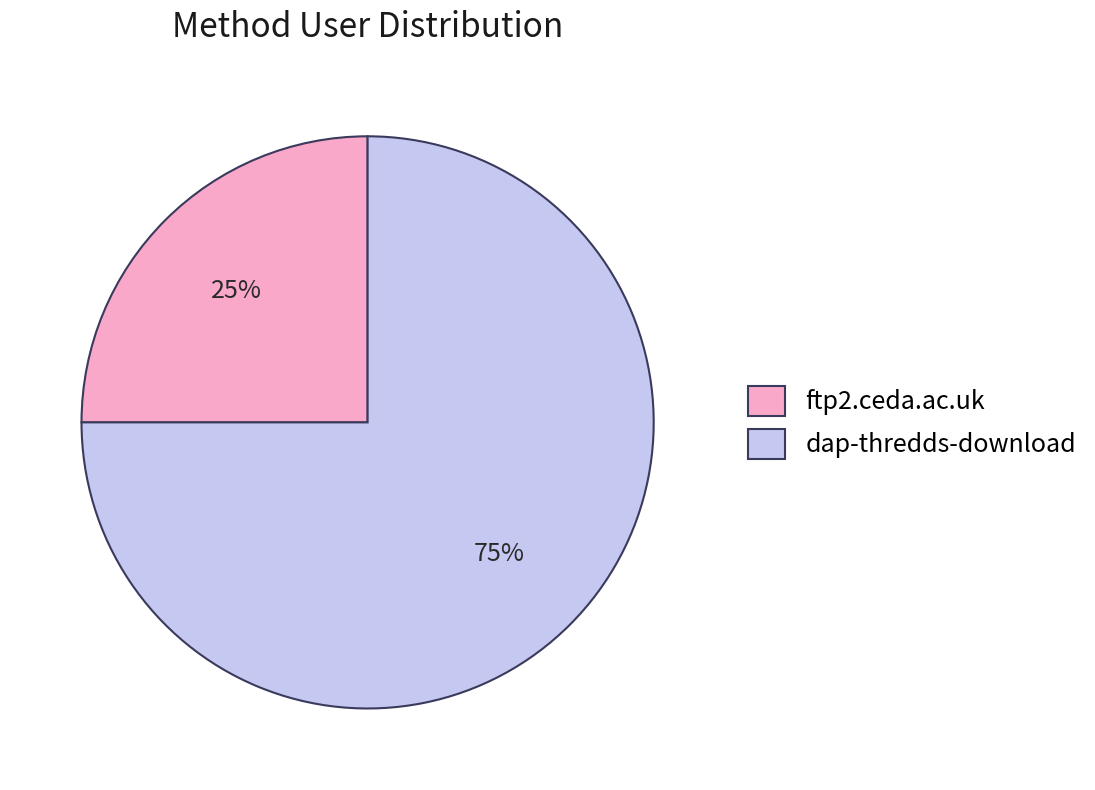

The ftp2.ceda.ac.uk slice represents 25% of the pie. True or false?

True